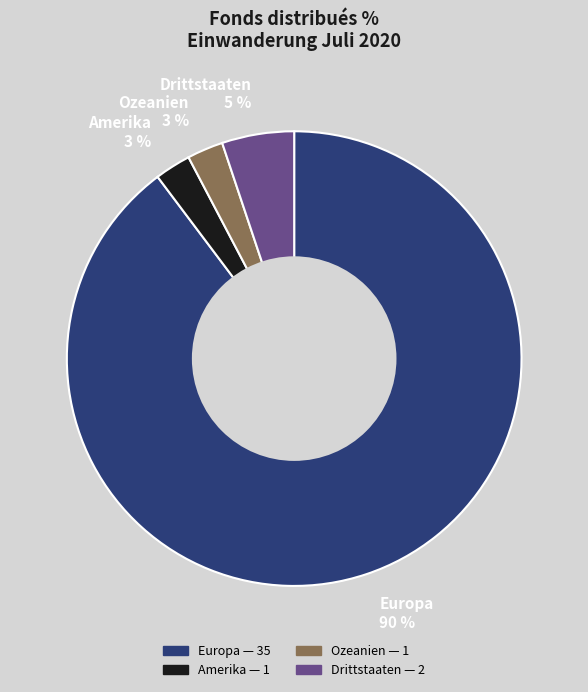

Is the sum of Drittstaaten 5 % and Europa 90 % greater than half?

Yes